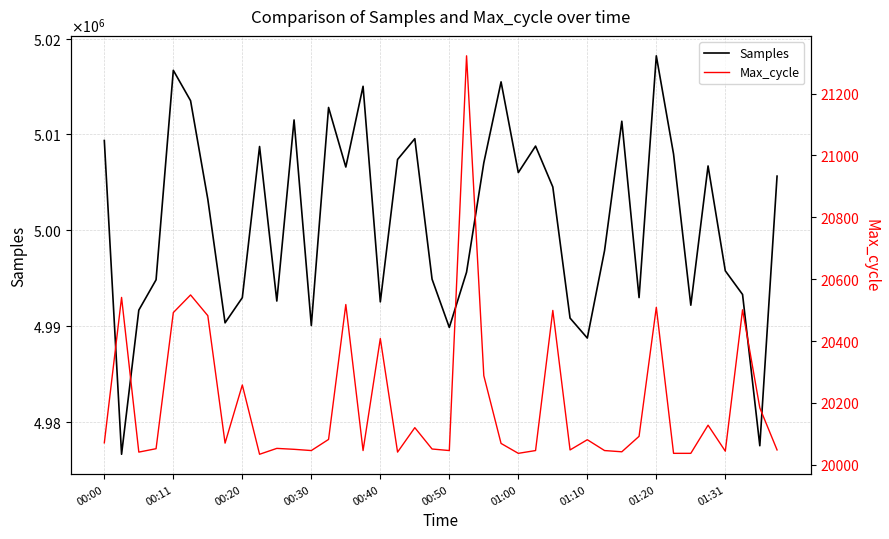

True or false: Max_cycle and Samples cross at least once.

False